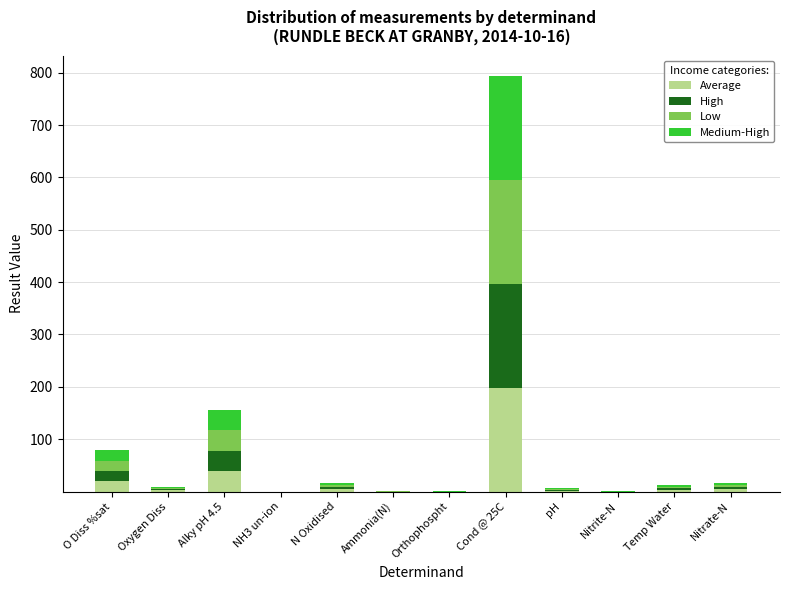

What is the total value across all series at Nitrate-N?

16.3